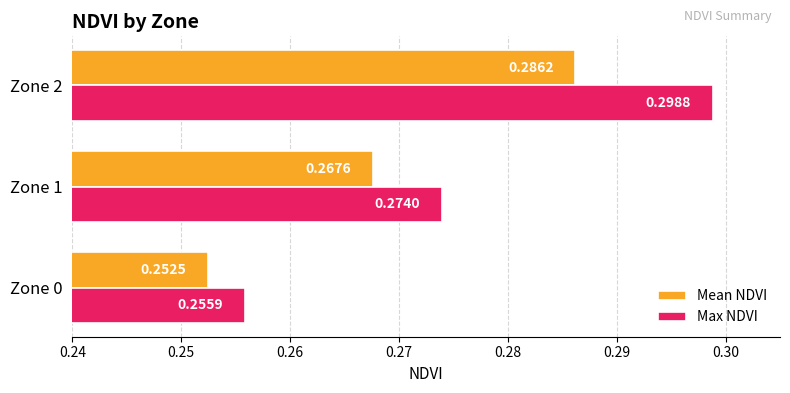

How many data points does each series have?

3